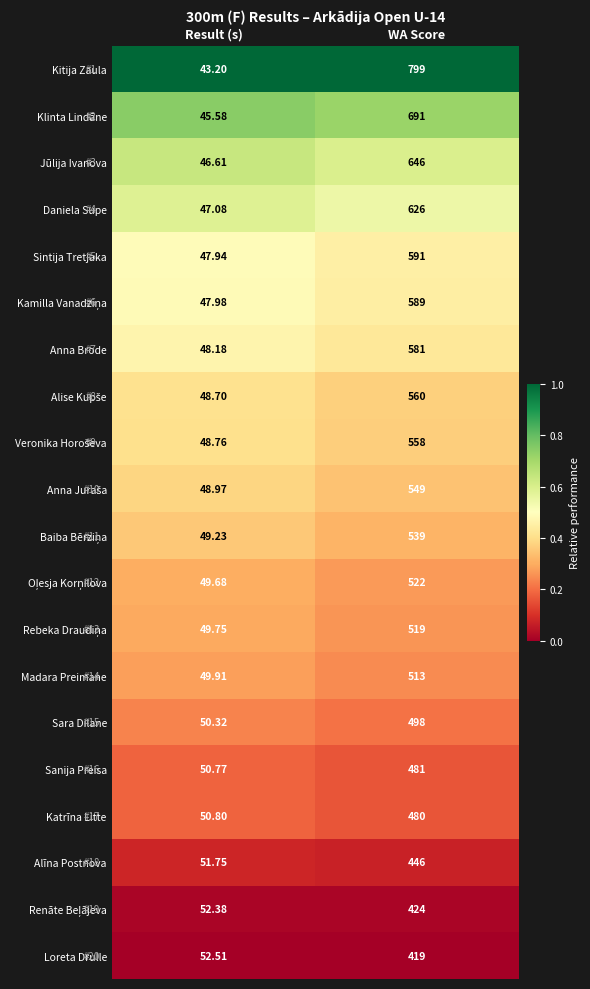

Count the number of data series in this chart.

20